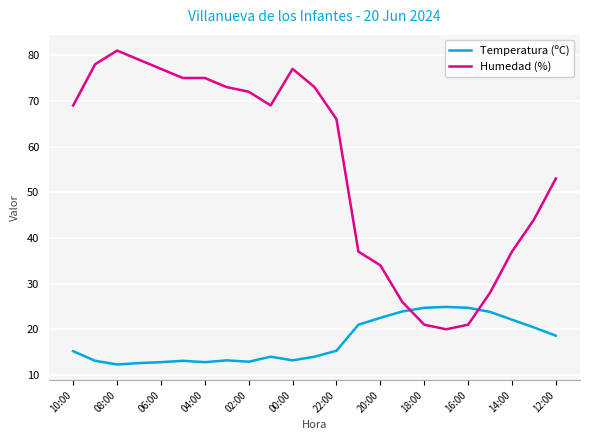

Which series has the largest total across all categories?

Humedad (%)